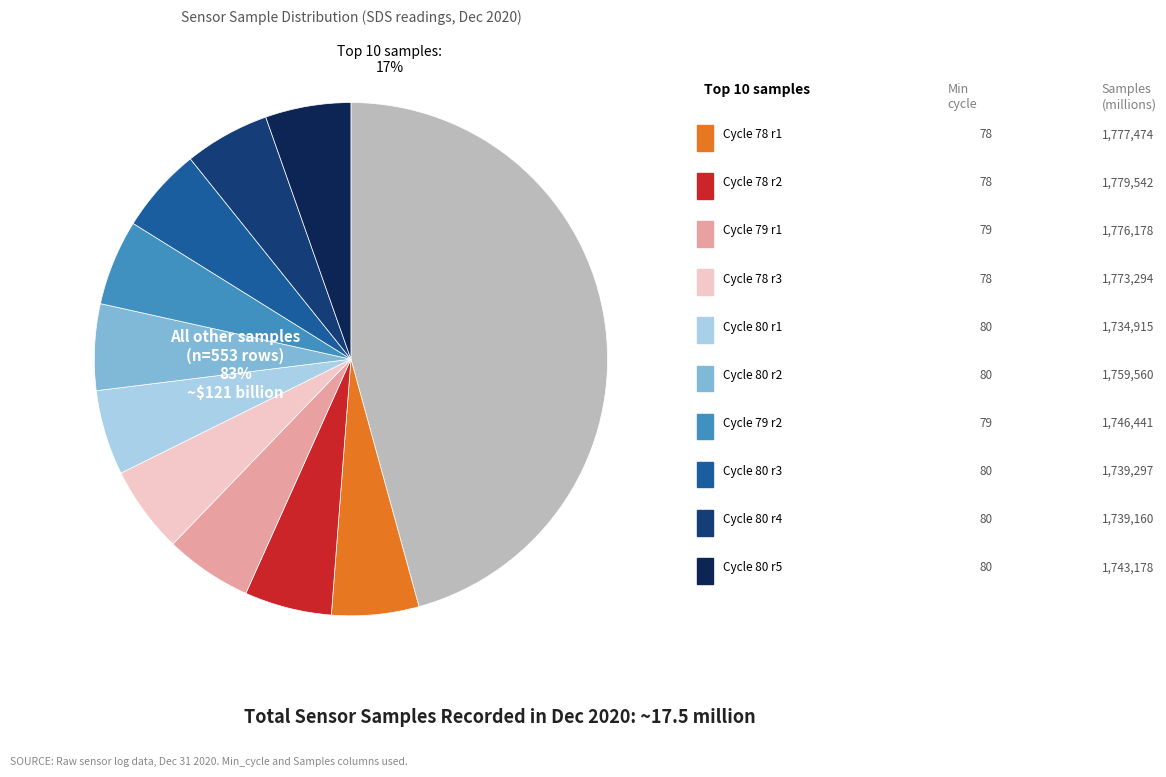

Is it true that 79 is 10% of the pie?

True